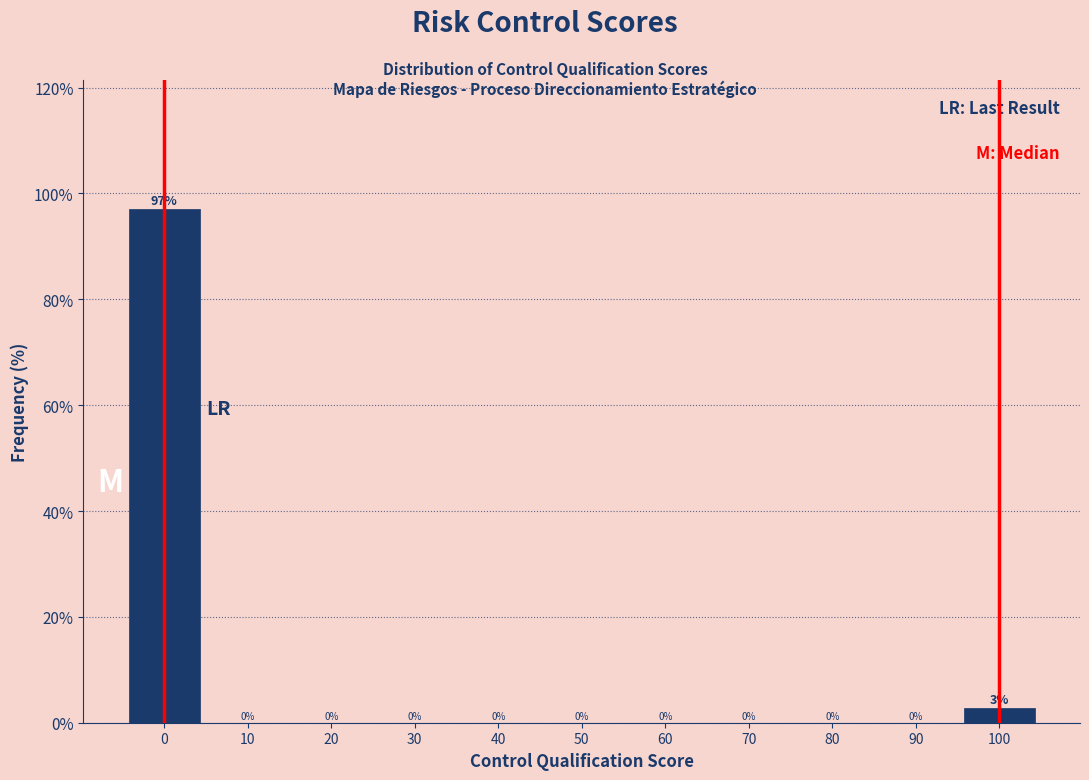

Over which range of the x-axis is the bar tallest?

-5 to 5